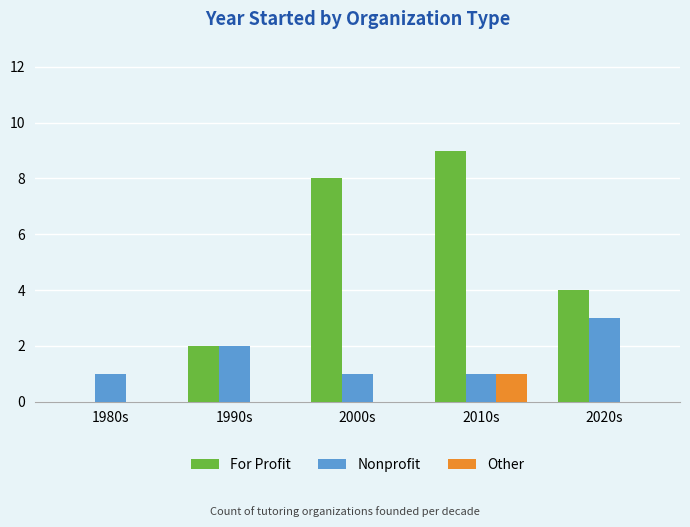

The Other series shows 1 at 2010s. True or false?

True